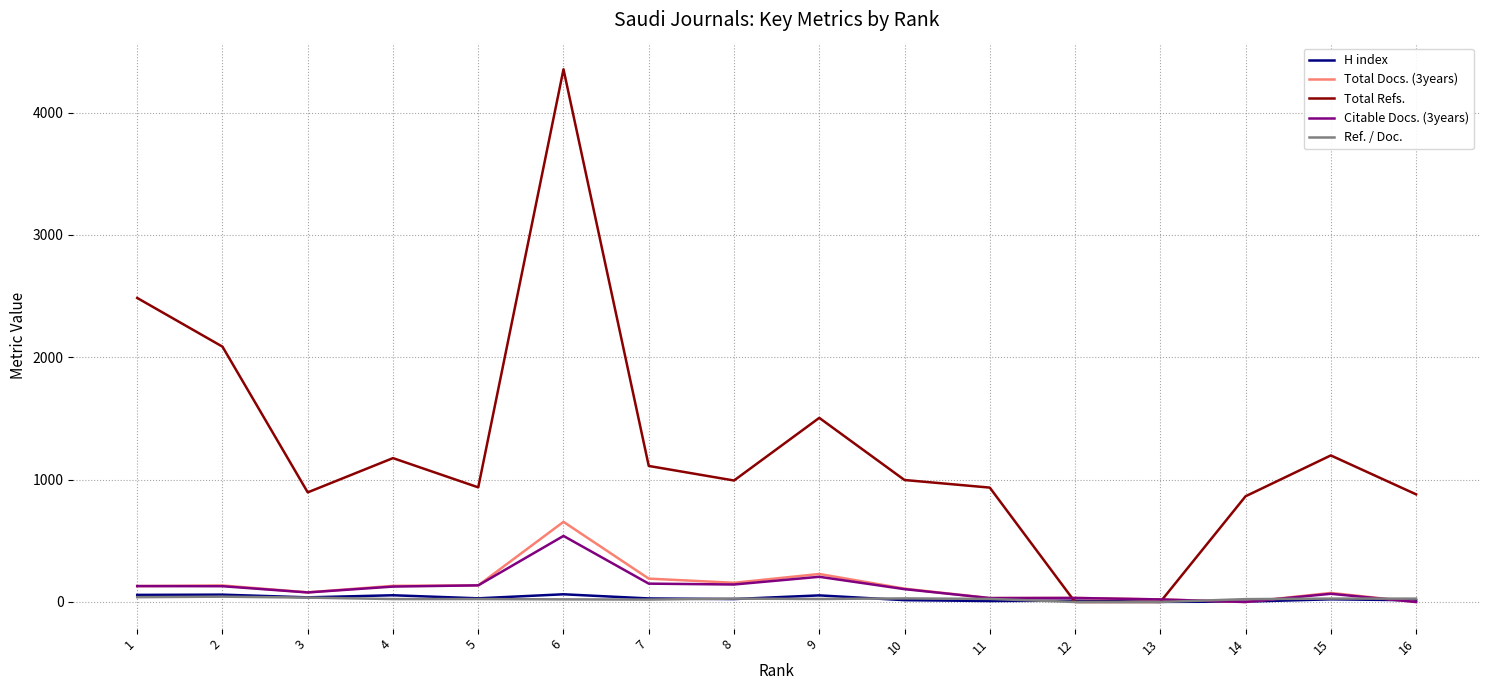

At which category is the sum across all series the highest?

6